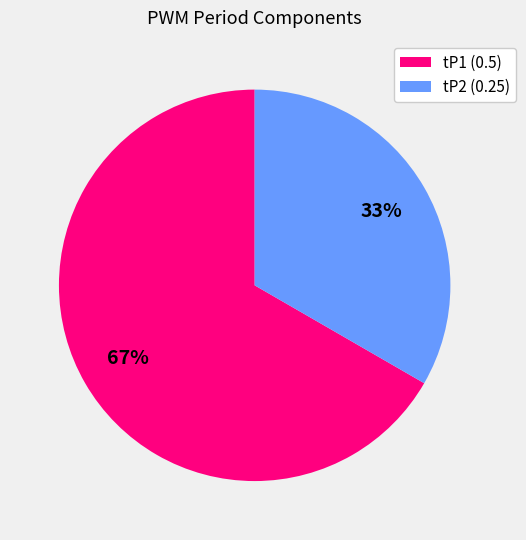

Which category accounts for the majority?

tP1